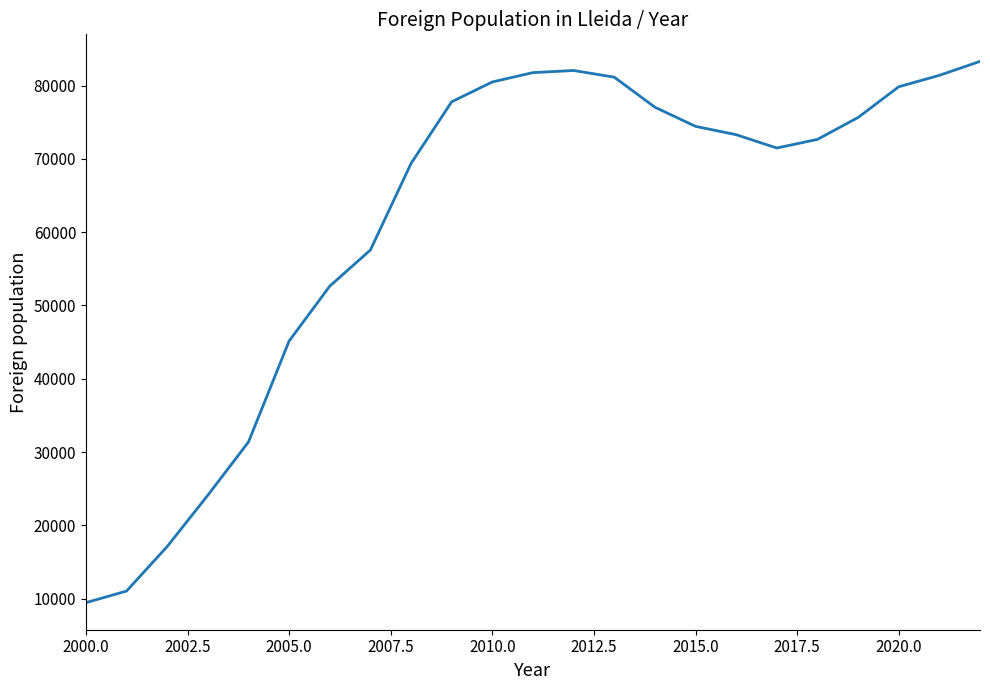

Count the number of data series in this chart.

1